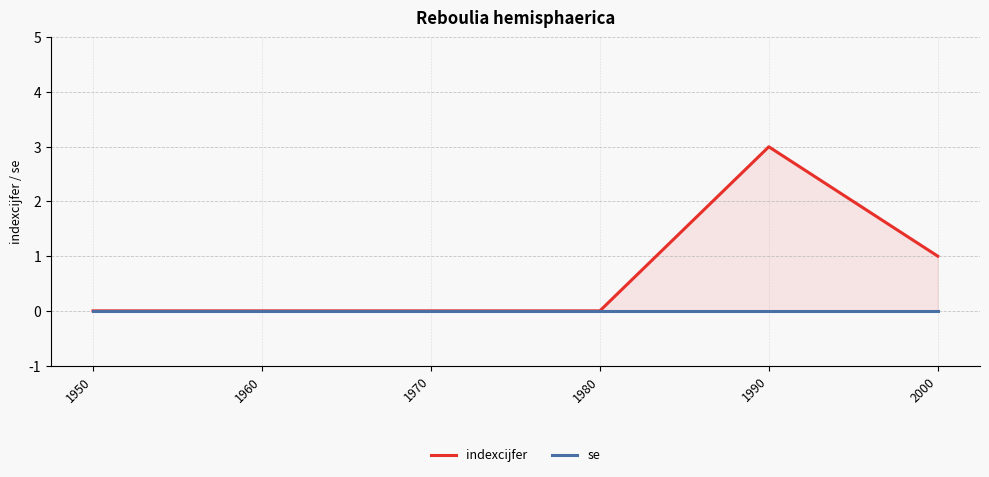

Which category has the highest value in the se series?

1950